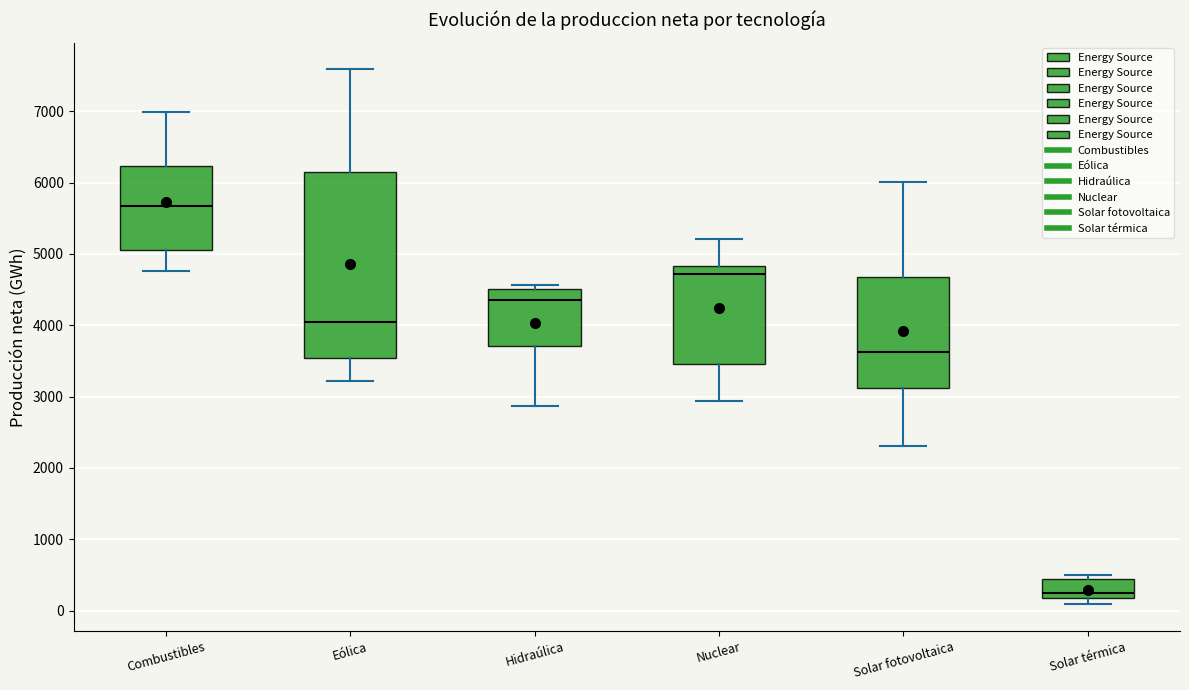

Which box has the highest median line?

Combustibles